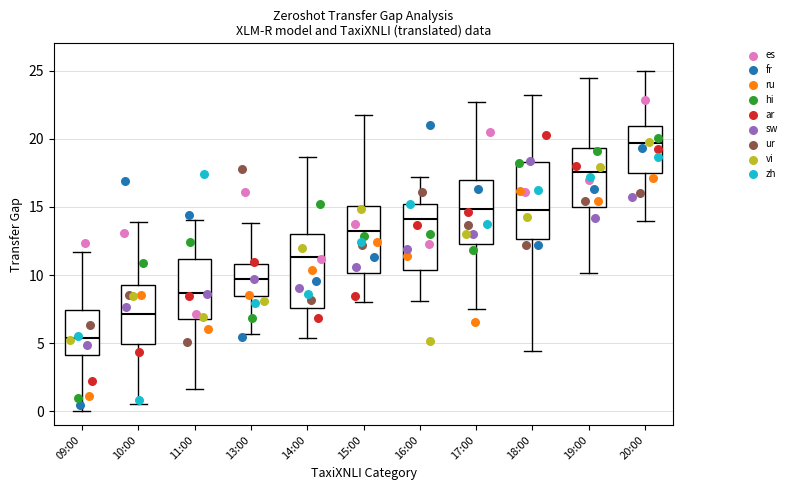

Which box's median line is the highest?

20:00